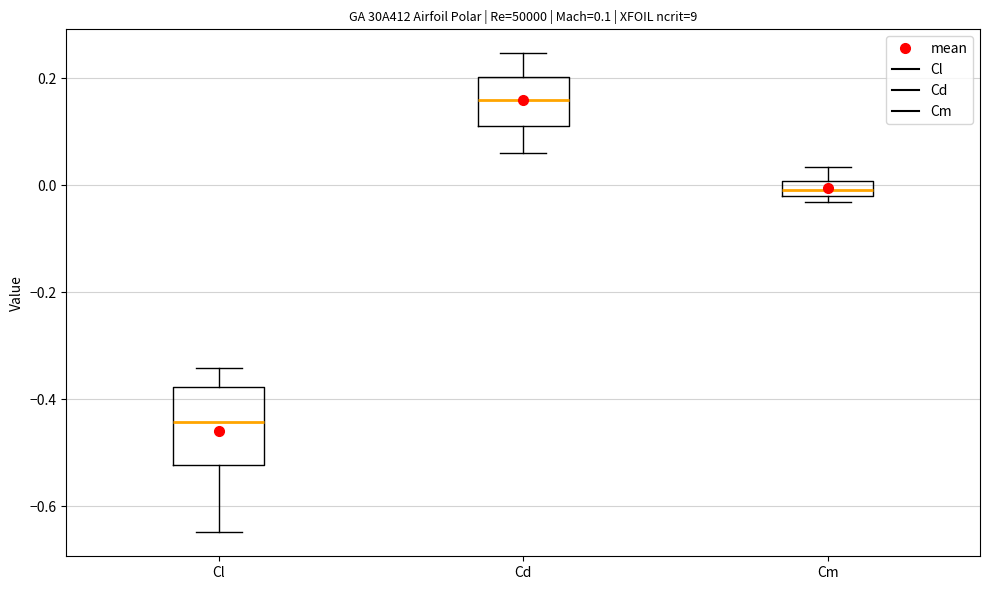

Which box is the tallest, from its lower edge to its upper edge?

Cl